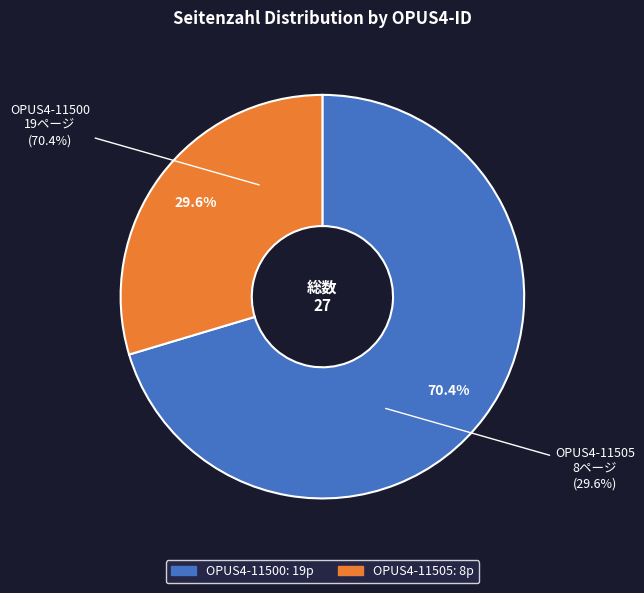

To the nearest percent, what portion does OPUS4-11505 represent?

30%